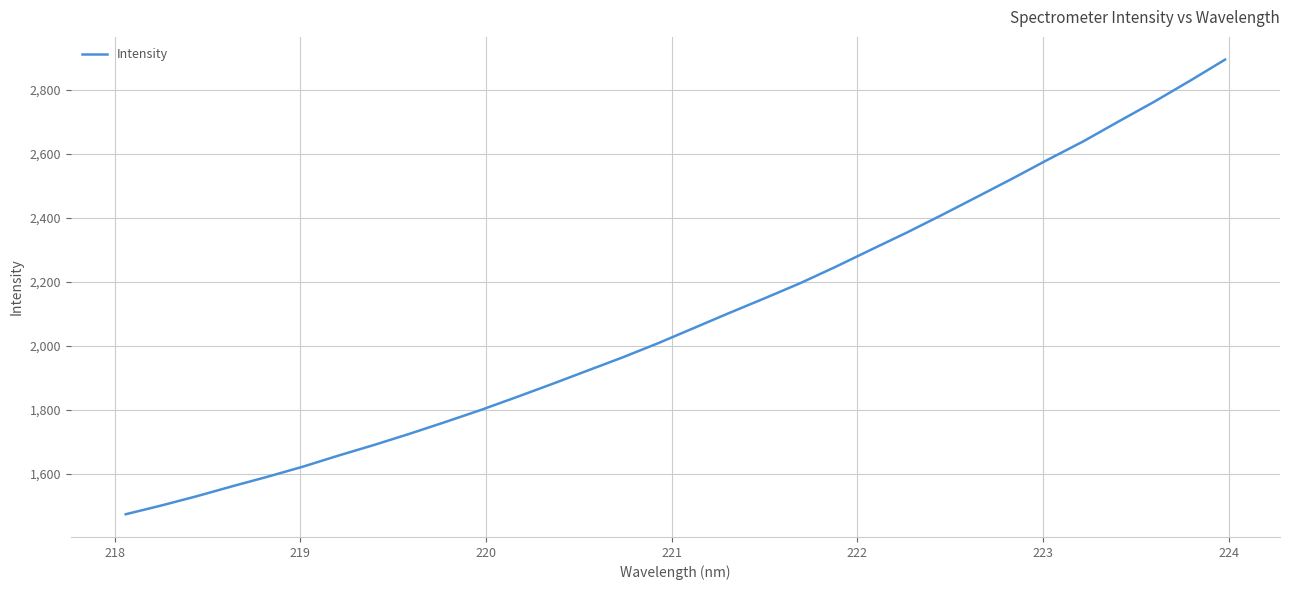

What is the minimum value shown in the chart?

1473.7